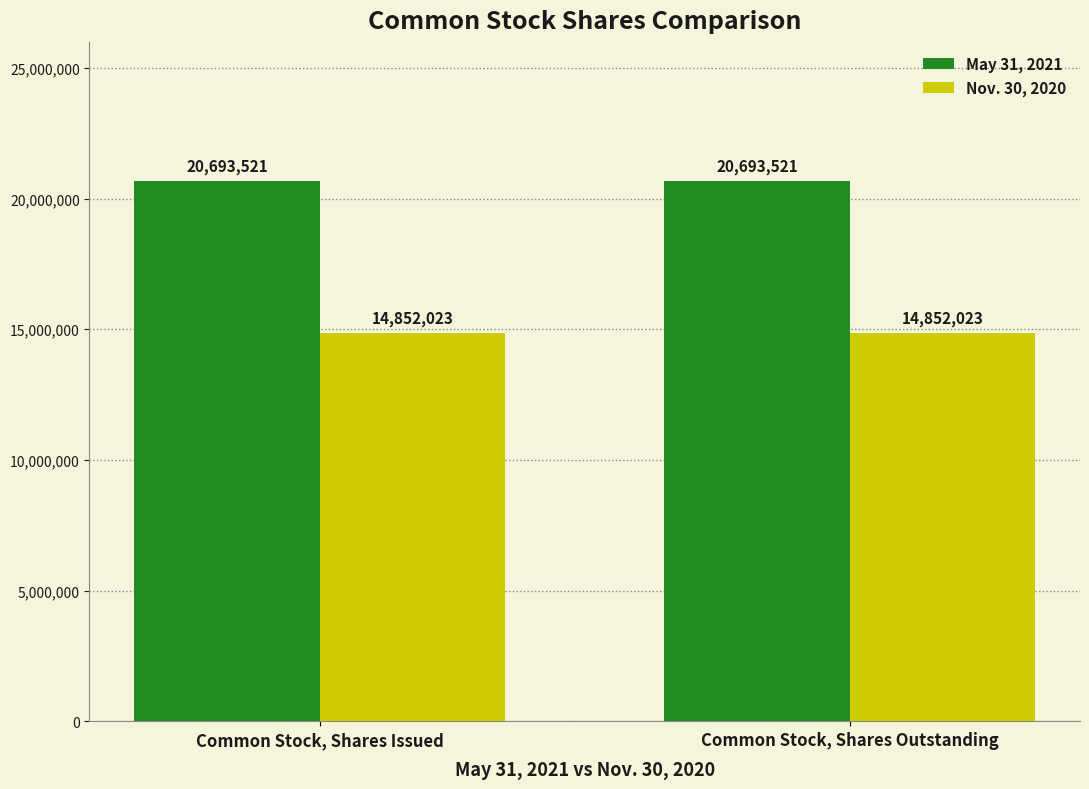

Does the chart contain stacked bars?

No